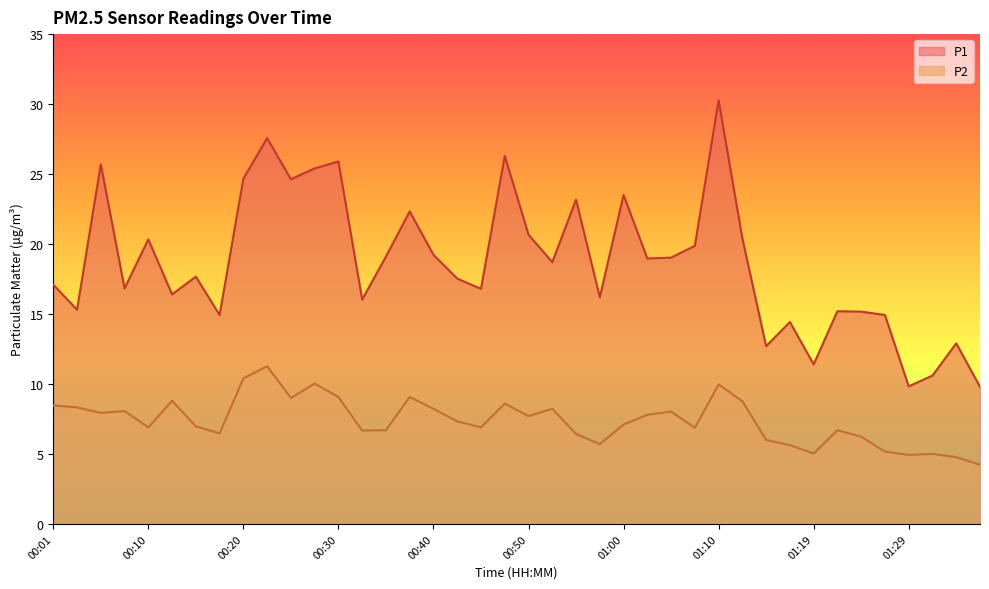

What is the difference between the maximum and second lowest values in the P1 series?

20.4